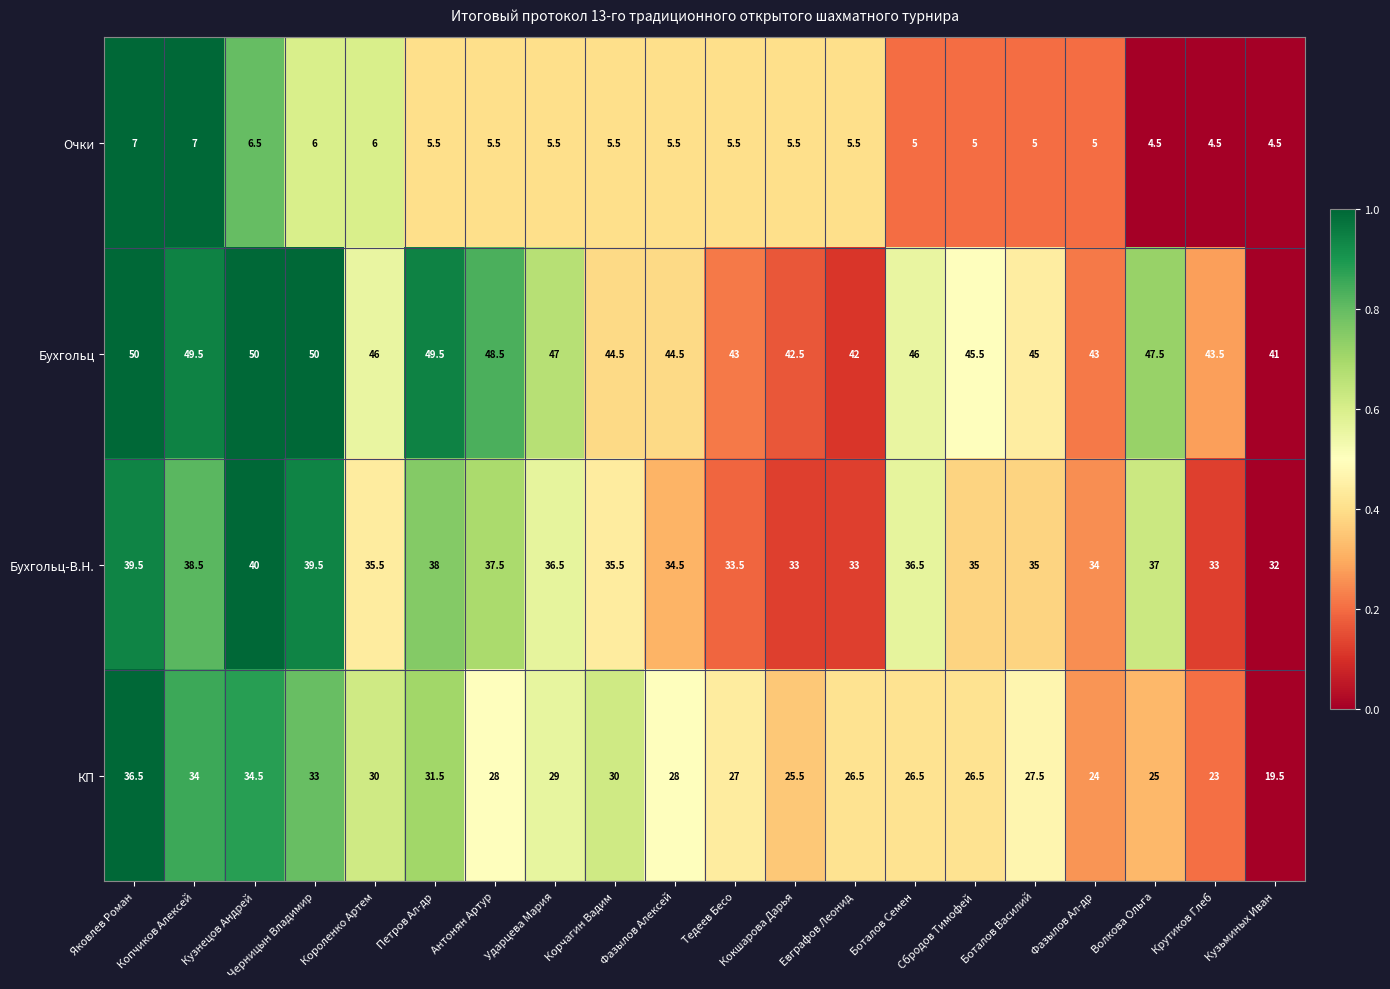

At which category is the sum across all series the highest?

Яковлев Роман